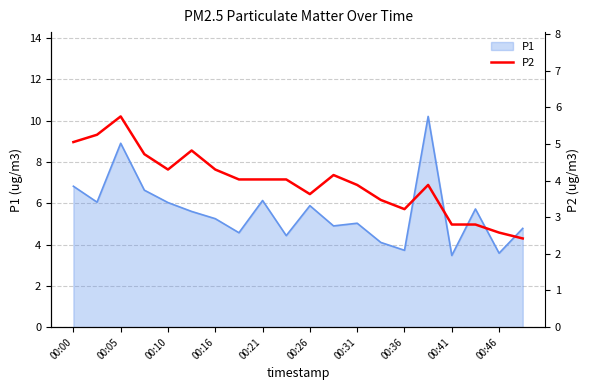

Is it true that P1 equals 6.1 at 00:21?

True